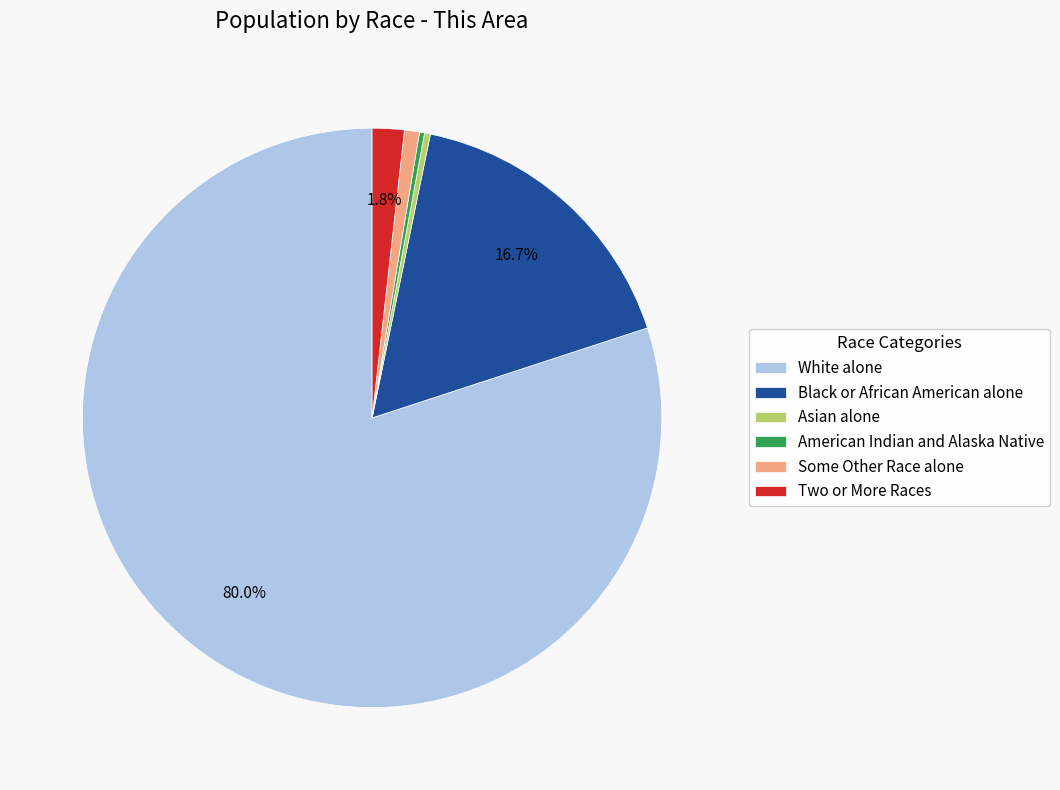

Count the number of slices in the pie.

6